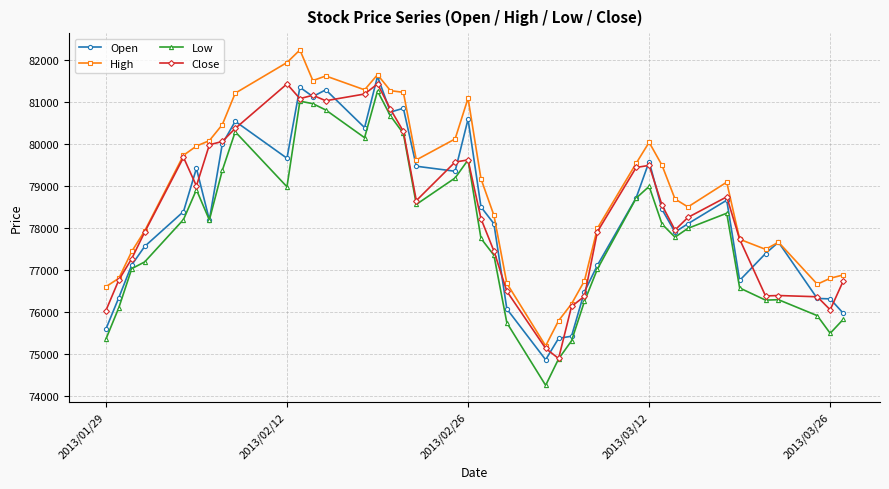

What is the difference between the maximum and minimum values in the High series?

7050